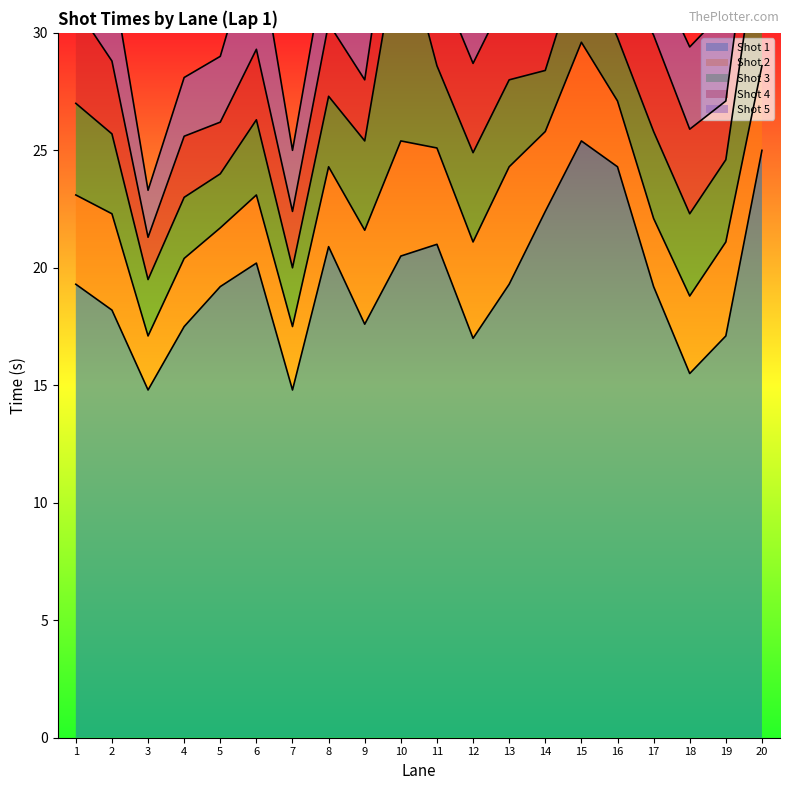

In Shot 4, how many points are lower than both neighbors (excluding endpoints)?

6